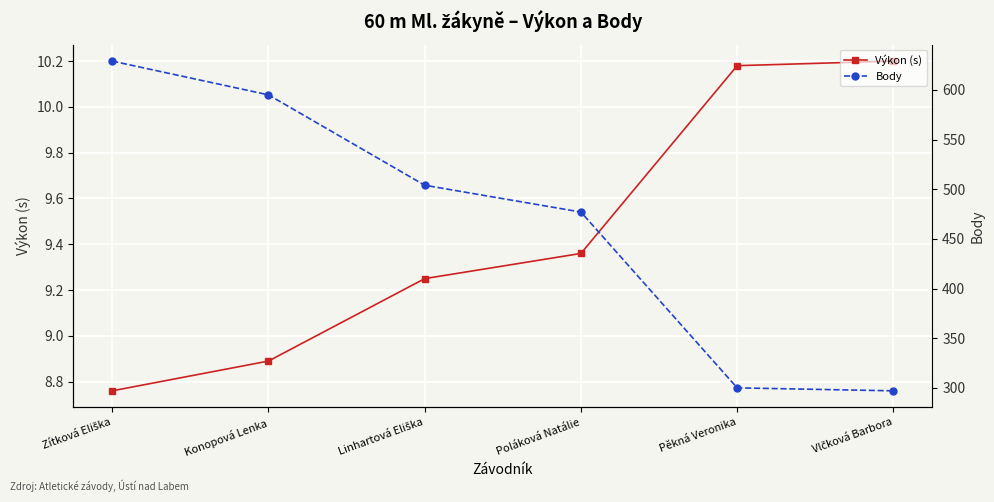

What is the sum of the Body values at Linhartová Eliška and Konopová Lenka?

1099.0